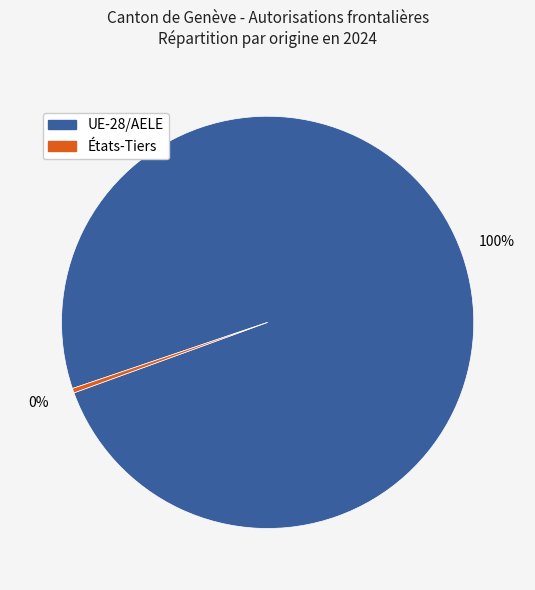

The UE-28/AELE slice represents 100% of the pie. True or false?

True